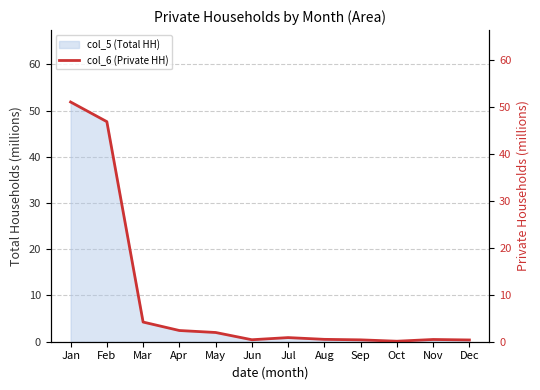

List the labels in order of value, largest first.

Jan, Feb, Mar, Apr, May, Jul, Aug, Nov, Jun, Sep, Dec, Oct